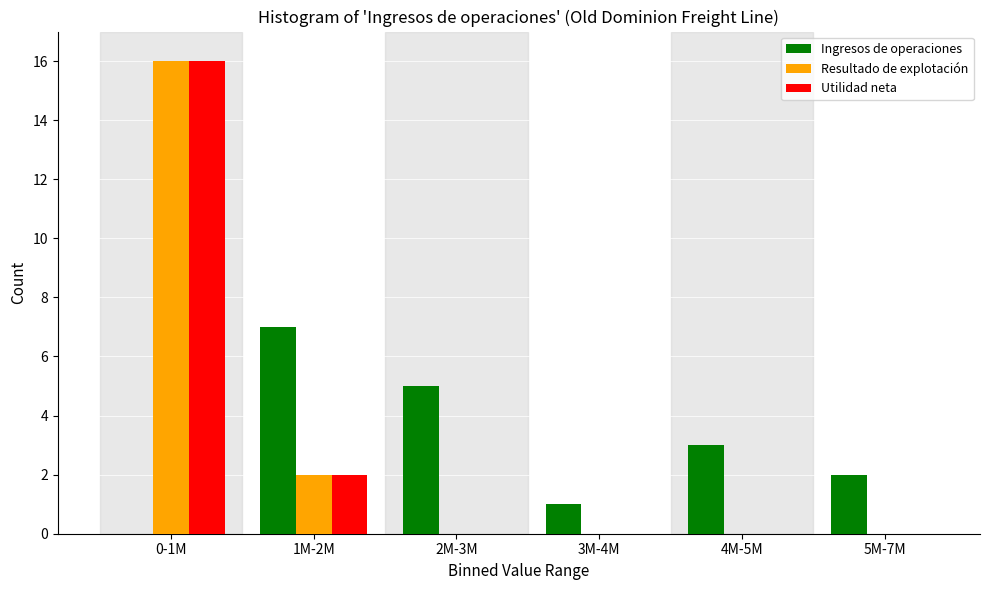

Reading left to right, extract all data points from this chart.

Ingresos de operaciones: 0-1M=0	1M-2M=7	2M-3M=5	3M-4M=1	4M-5M=3	5M-7M=2
Resultado de explotación: 0-1M=16	1M-2M=2	2M-3M=0	3M-4M=0	4M-5M=0	5M-7M=0
Utilidad neta: 0-1M=16	1M-2M=2	2M-3M=0	3M-4M=0	4M-5M=0	5M-7M=0